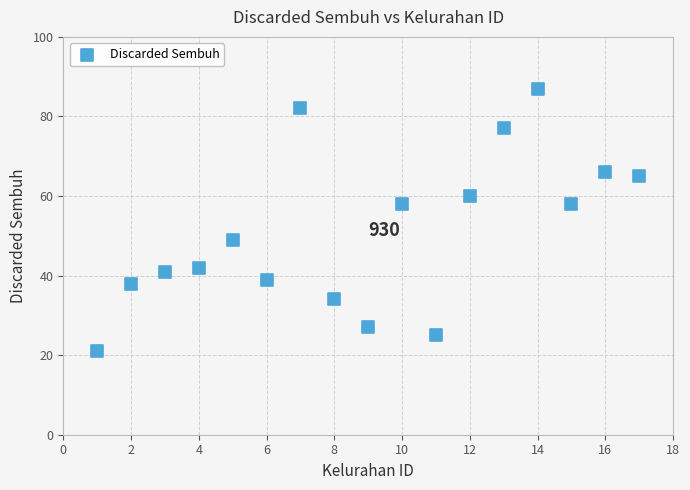

What is the range of X values (max minus min)?

16